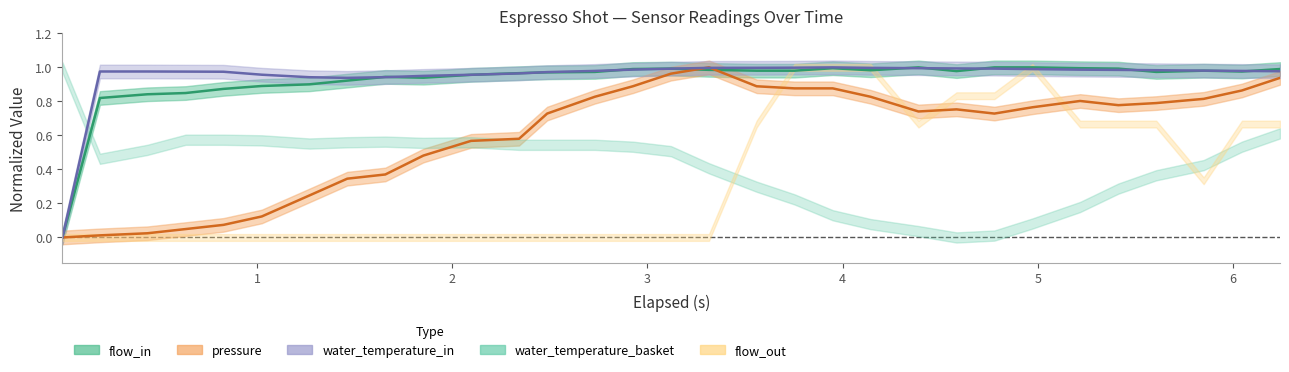

How many times do flow_in and water_temperature_in cross each other?

11